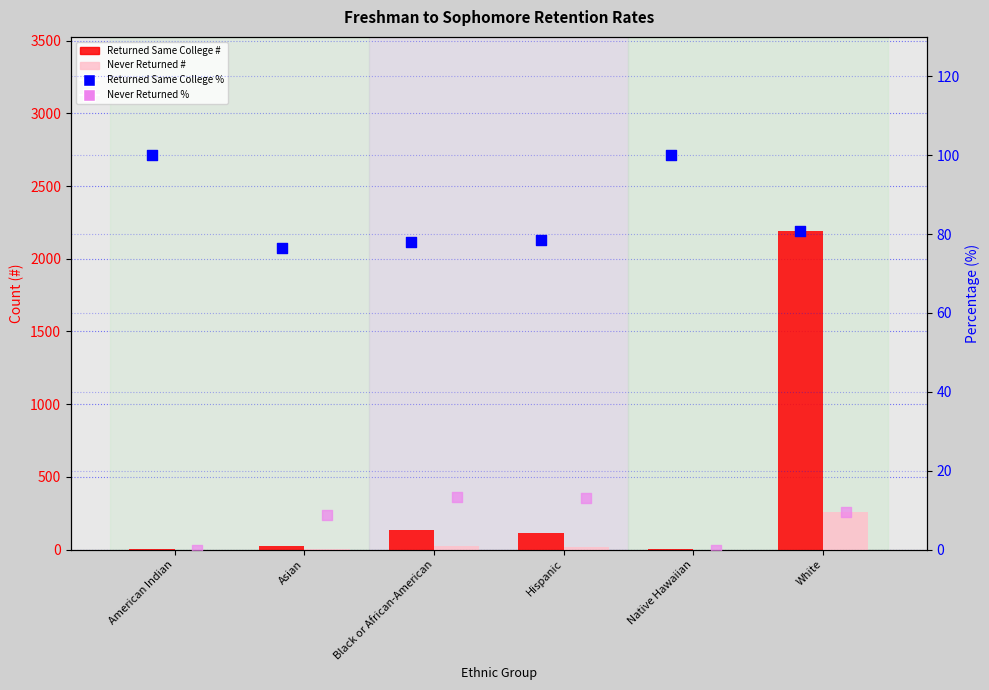

What are all the series names shown in the legend?

Returned Same College #, Never Returned #, Returned Same College %, Never Returned %